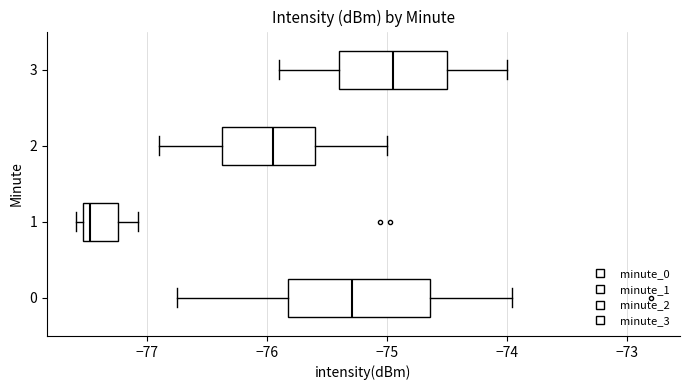

Where does the right whisker of the box at y = 3 end on the x-axis? The values are not printed on the chart, so give them approximately, as read against the axis.

-74.0